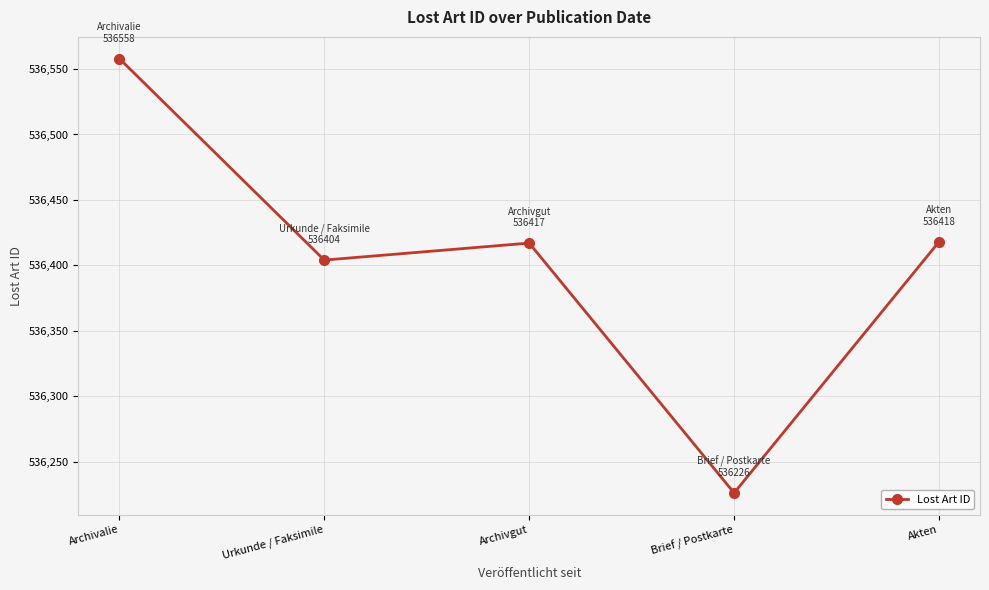

How many interior local peaks (higher than both neighbors) does the data have?

1